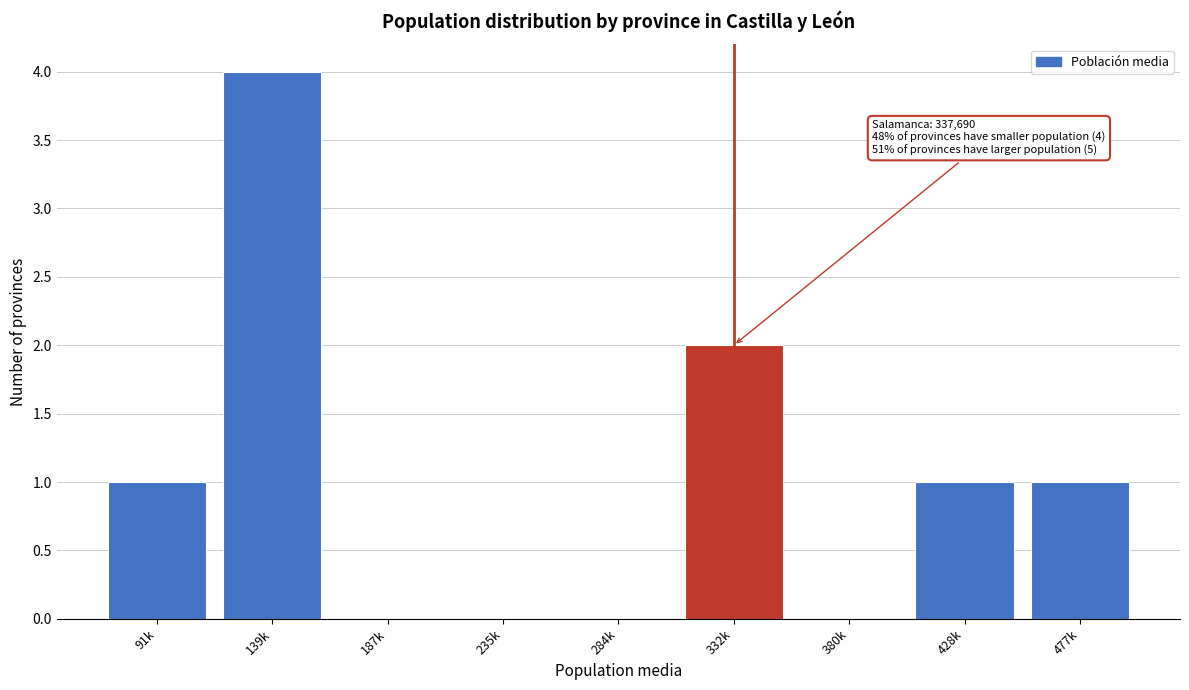

Reading left to right, what are all the values shown in this chart?

91k=1	139k=4	187k=0	235k=0	284k=0	332k=2	380k=0	428k=1	477k=1